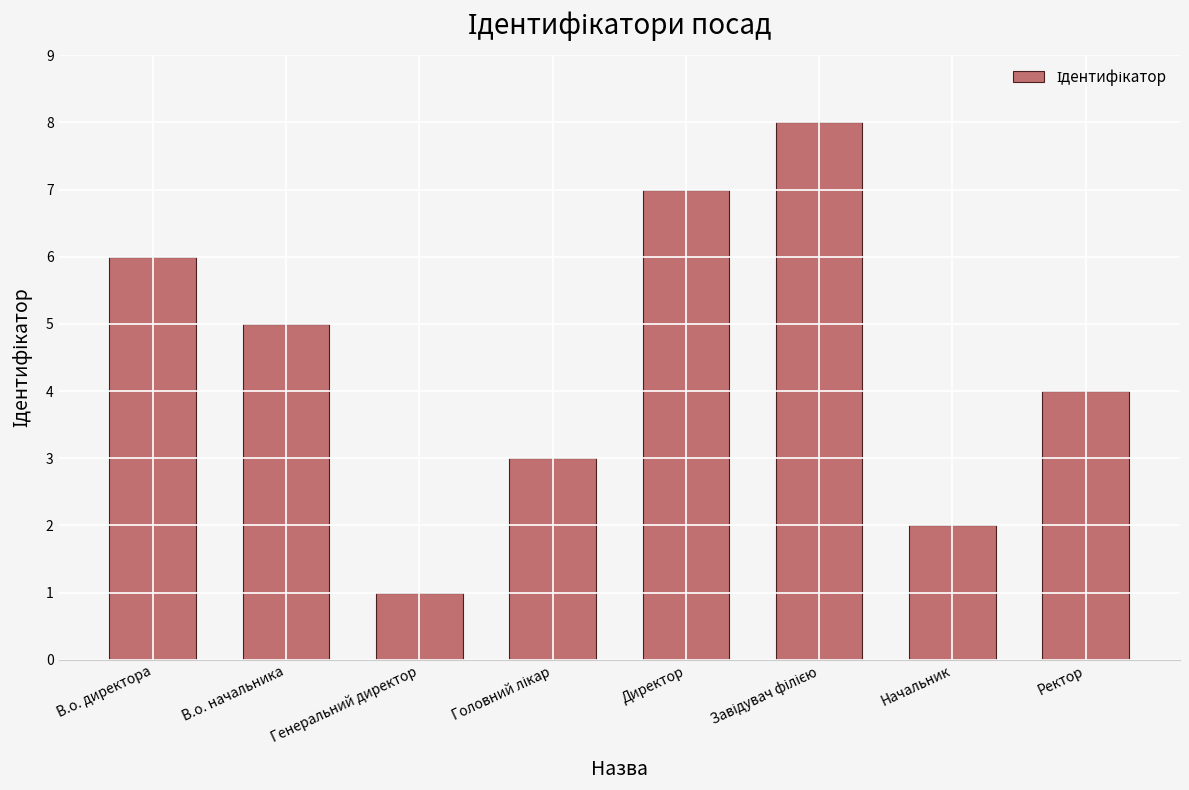

Which has a higher value, Начальник or Генеральний директор?

Начальник